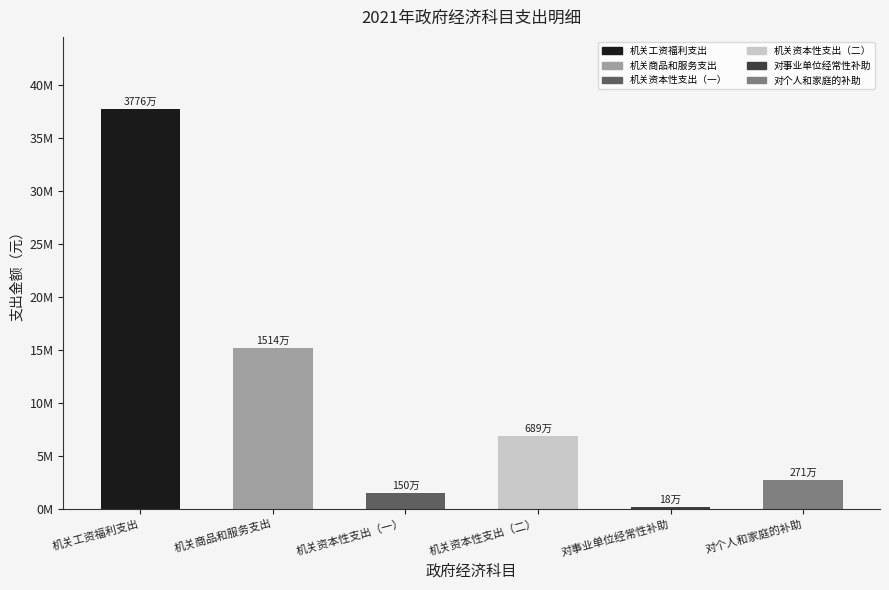

How many bars are there in total?

6